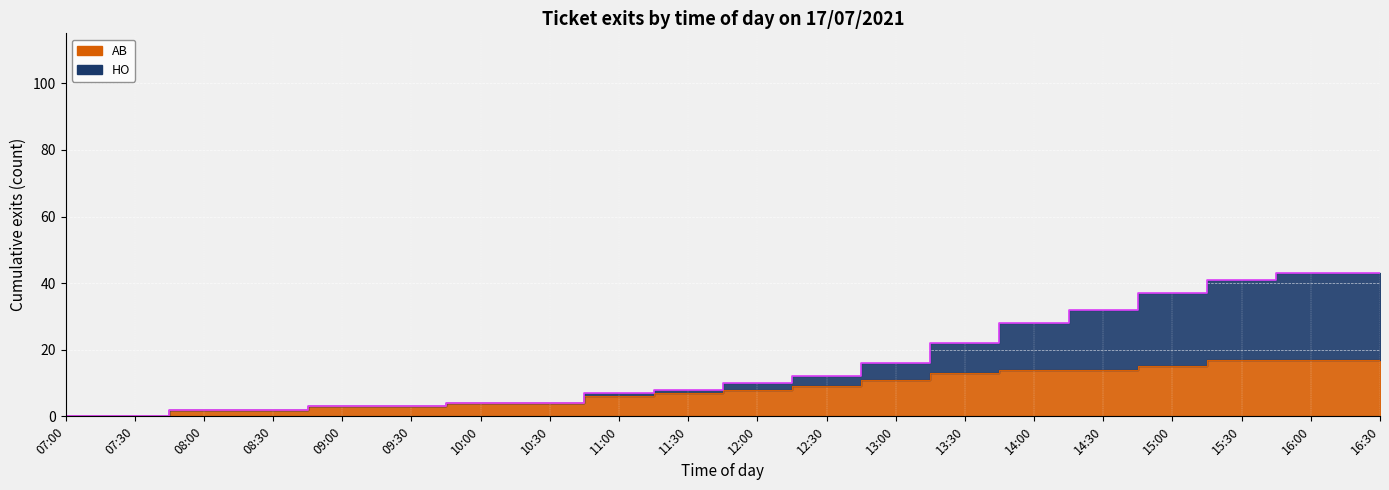

Which series changed the most between 08:30 and 09:30?

AB